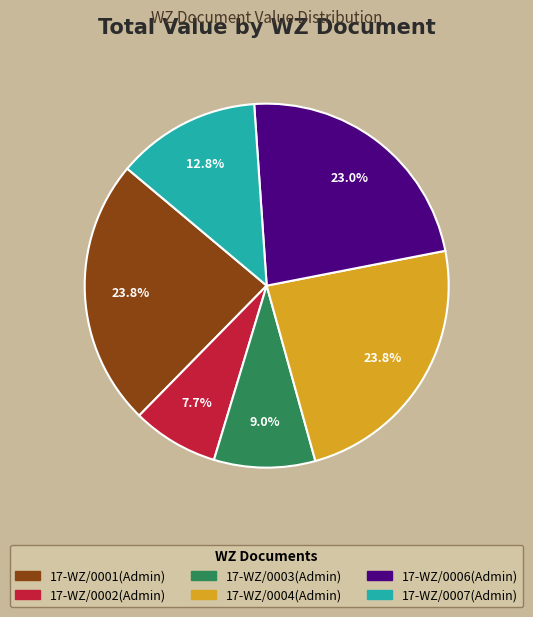

Is there any slice that represents more than half of the pie?

No